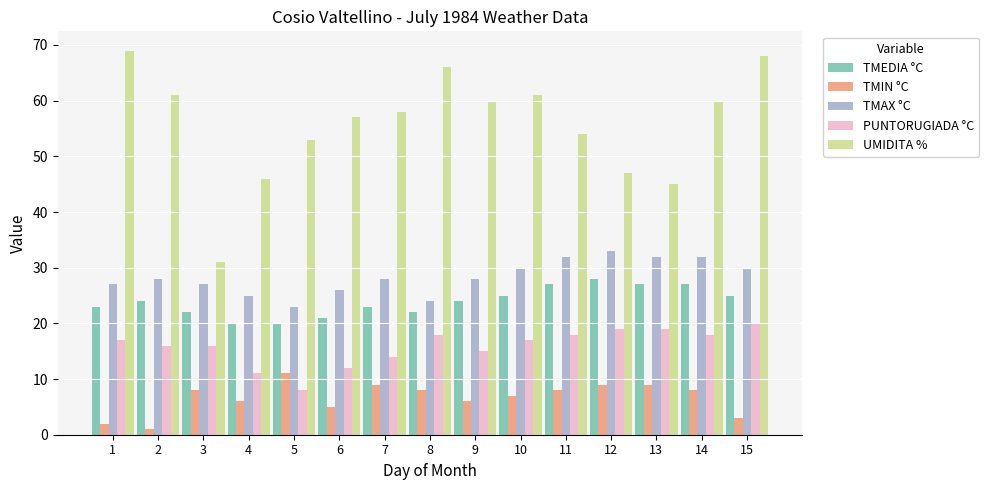

Between 1 and 11, which series saw the biggest shift?

UMIDITA %